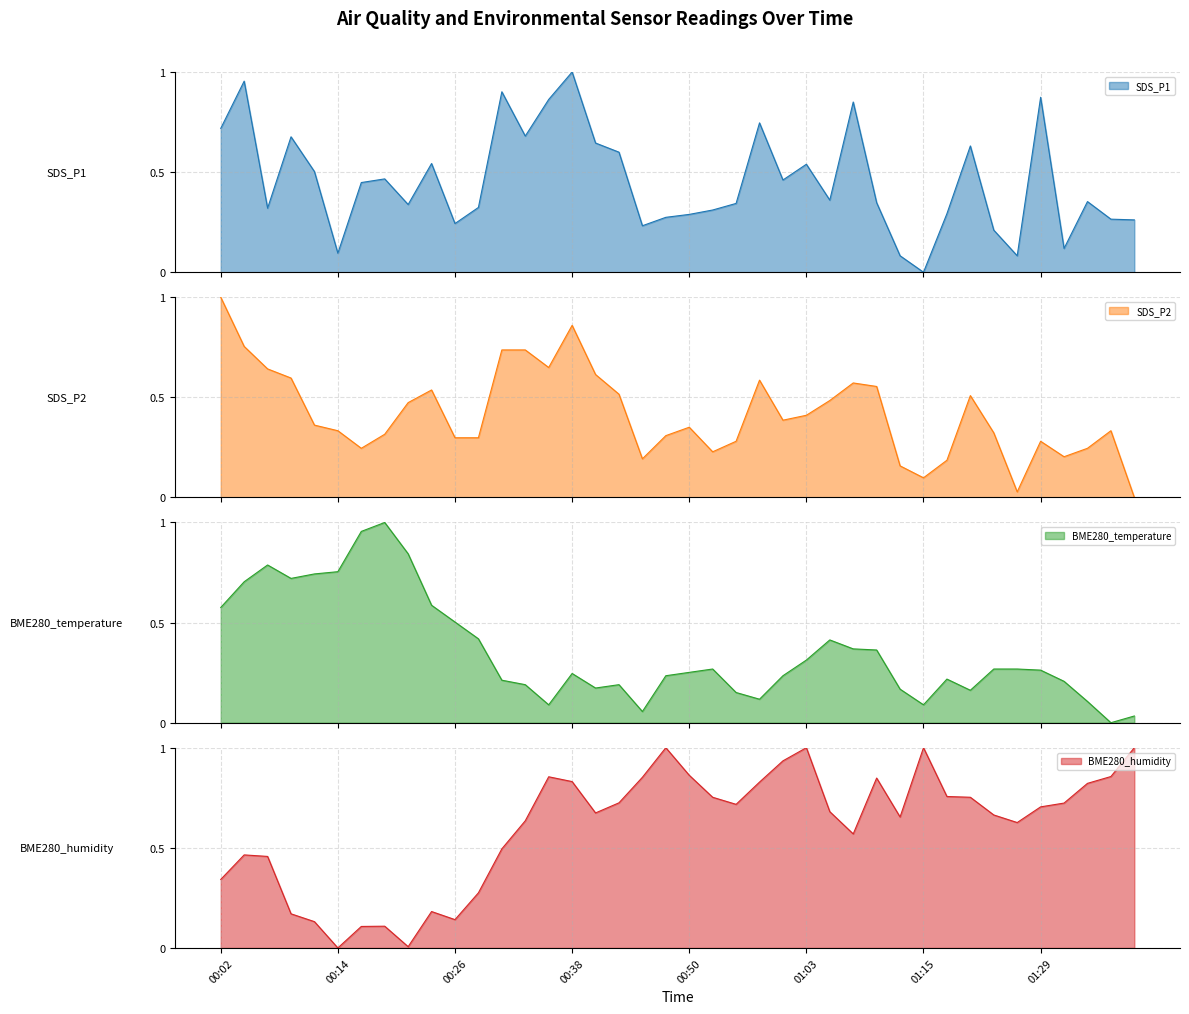

How many times do SDS_P1 and BME280_humidity cross each other?

7